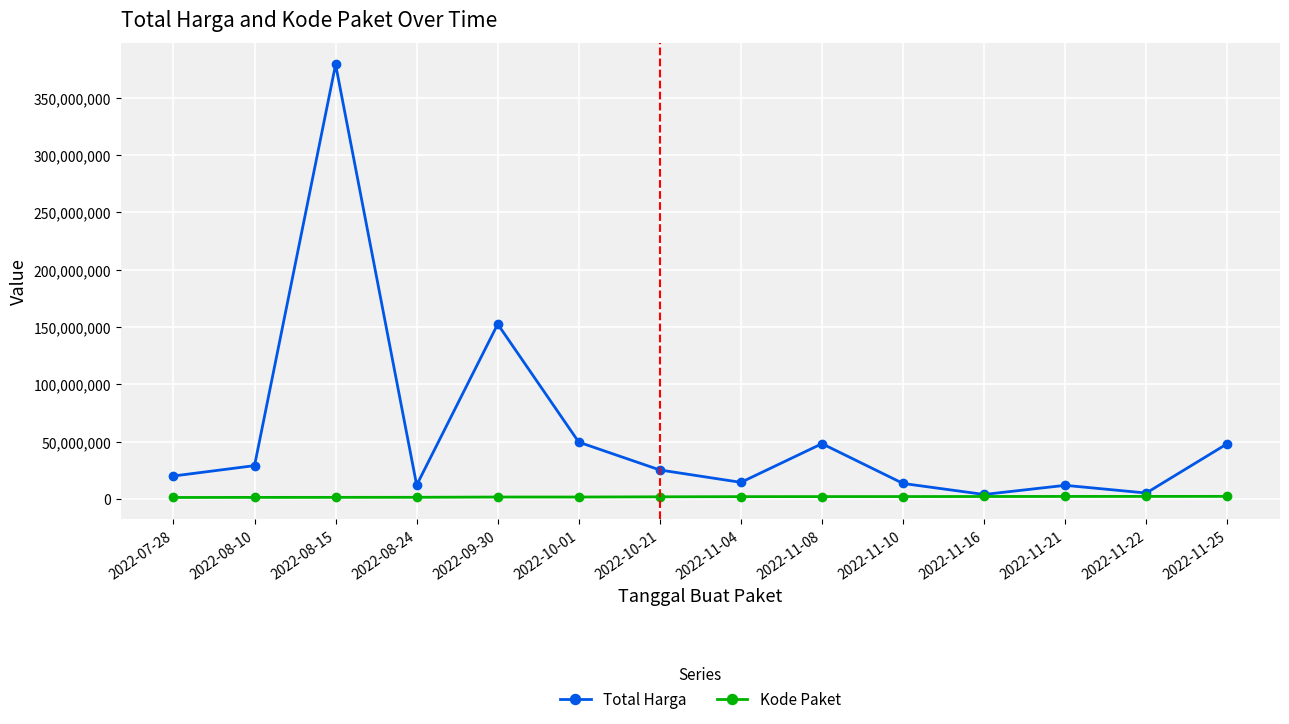

How many interior local peaks does the Total Harga series have?

4